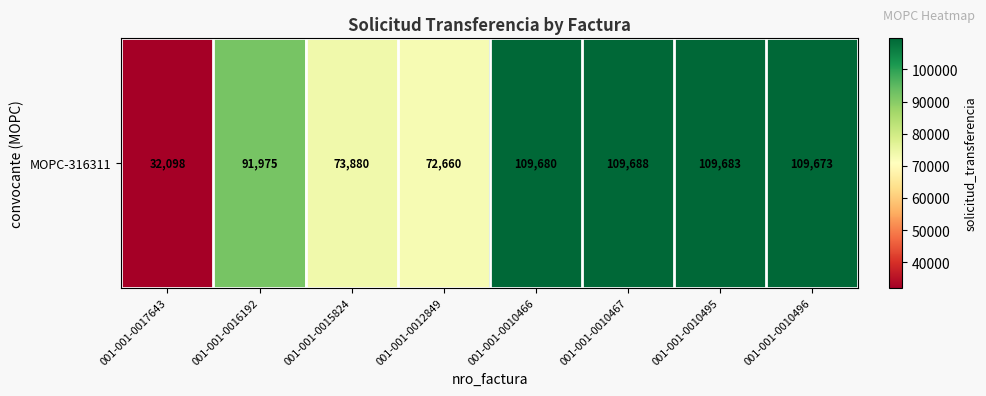

What is the sum of all values?

709337